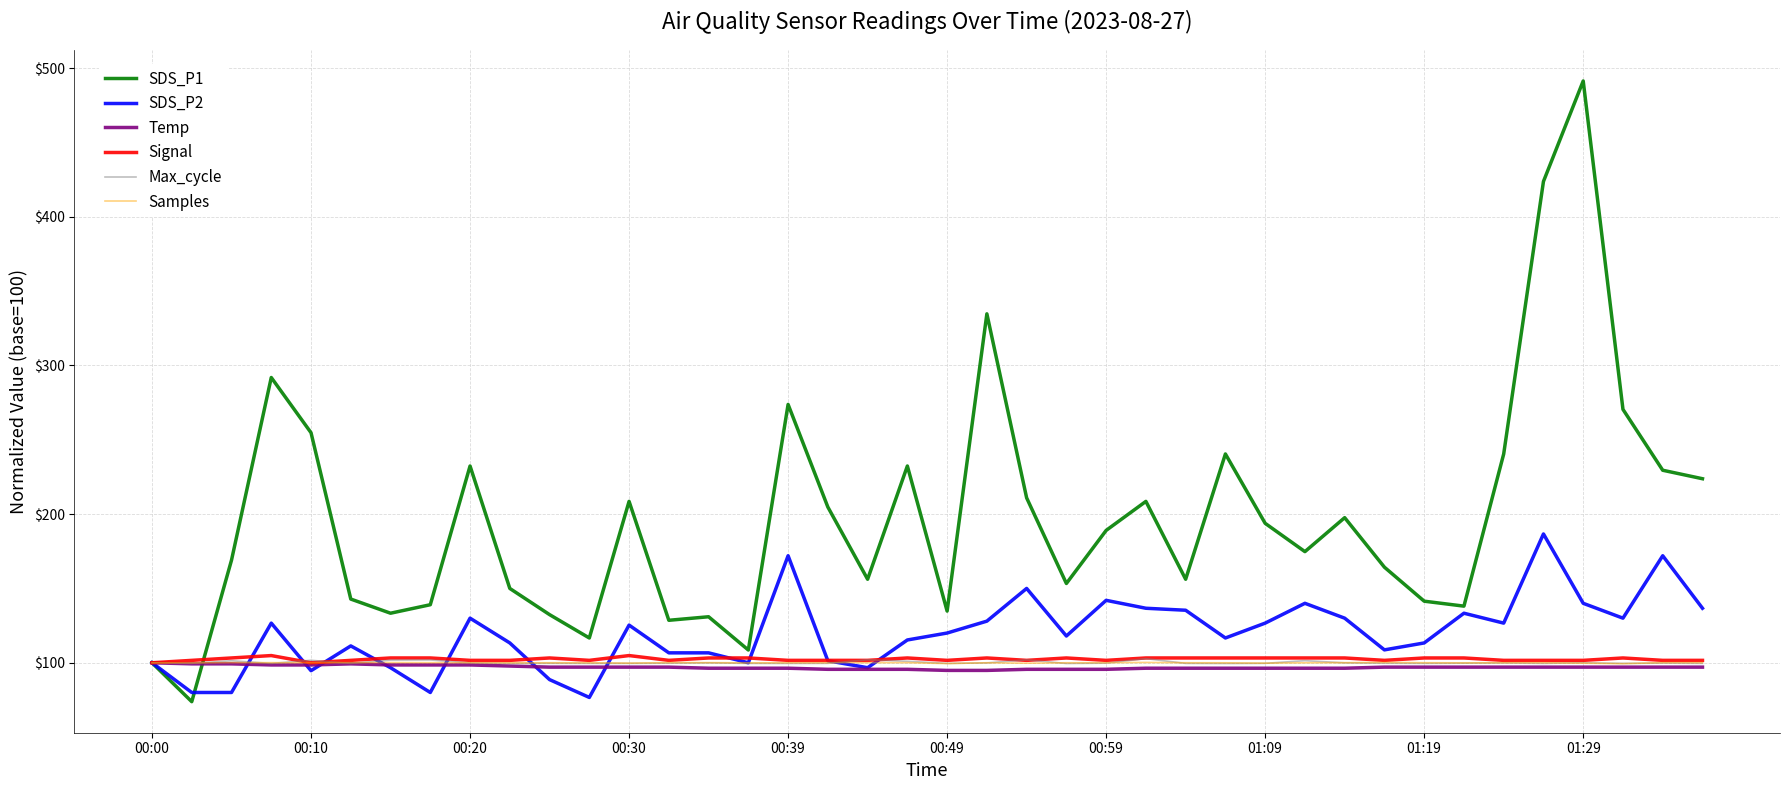

Which series has the largest total across all categories?

SDS_P1